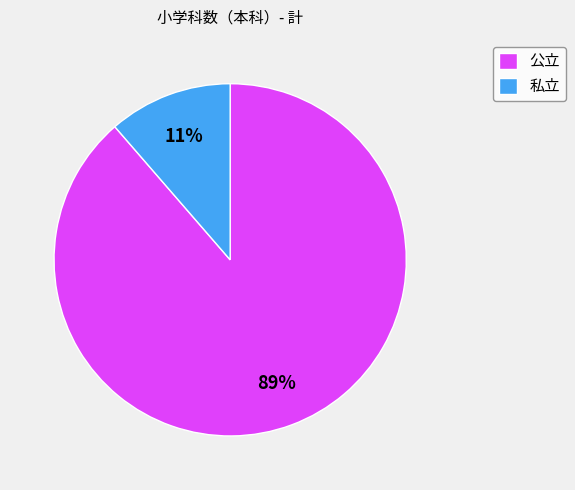

Is there a majority slice in this chart?

Yes